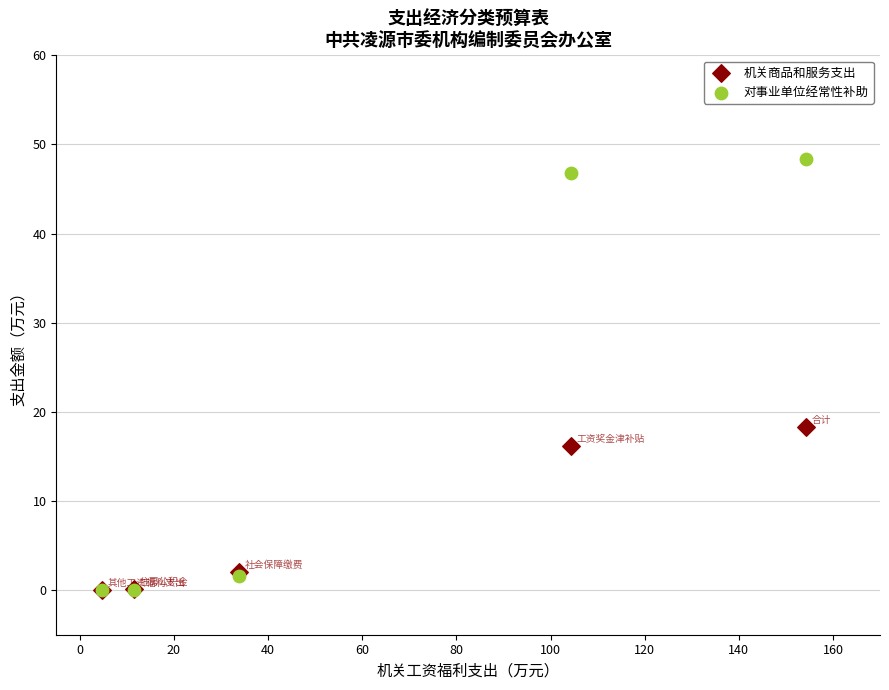

Across all series, what Y value is closest to 24?

18.3